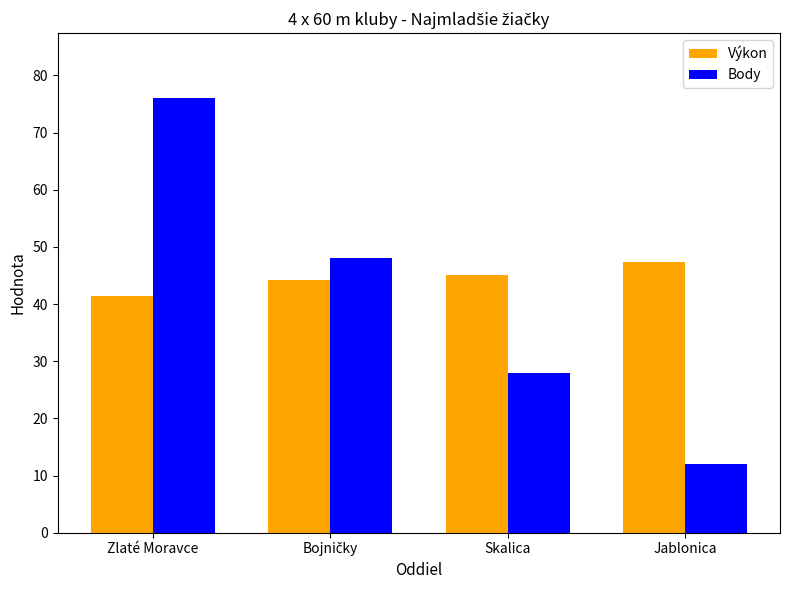

What is the minimum value shown in the chart?

12.0